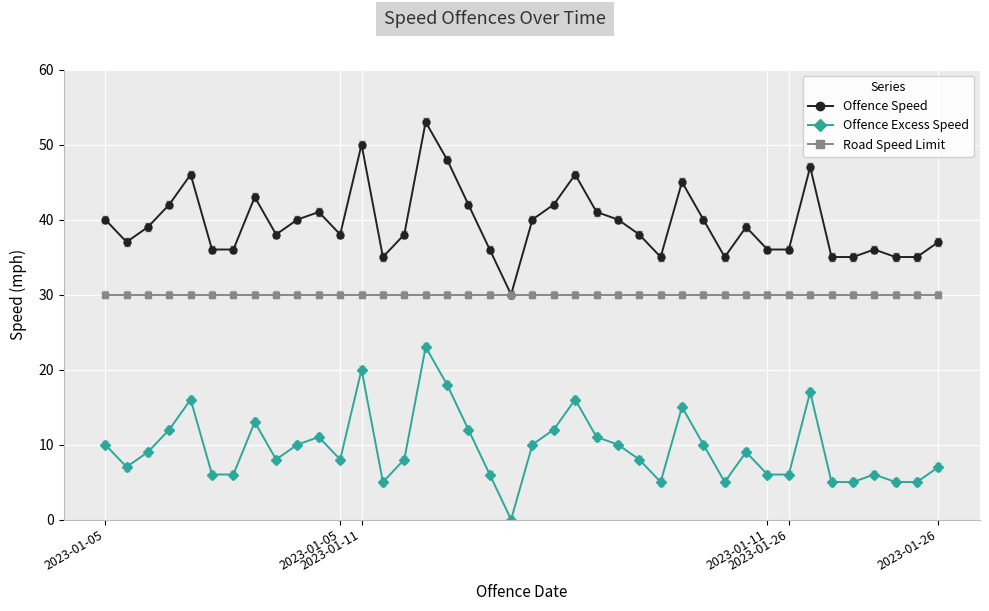

Which series has the largest total across all categories?

Offence Speed